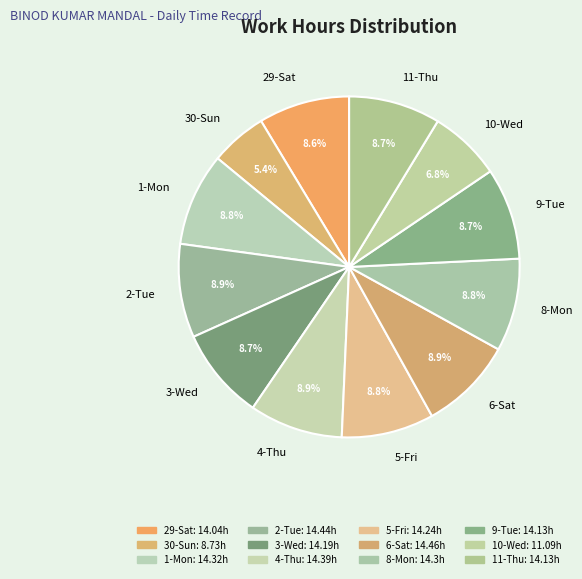

How many slices are in this pie chart?

12